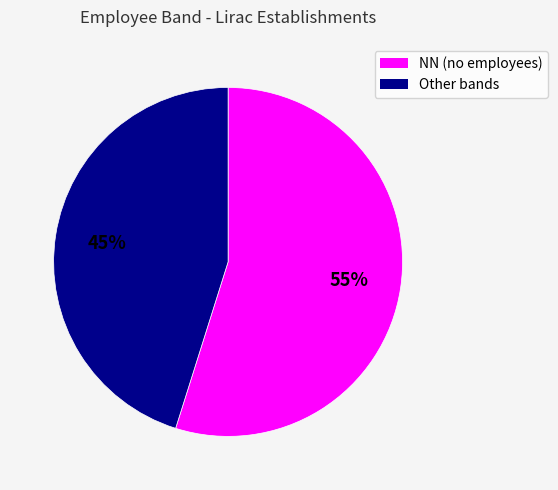

To the nearest percent, what is the average slice percentage?

50%